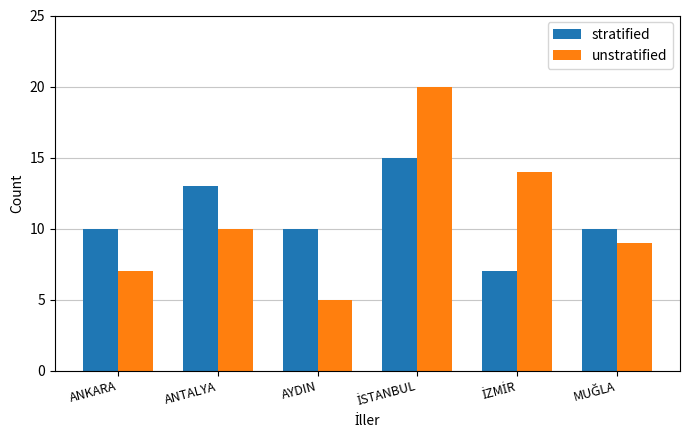

What value does the stratified series have at ANKARA?

10